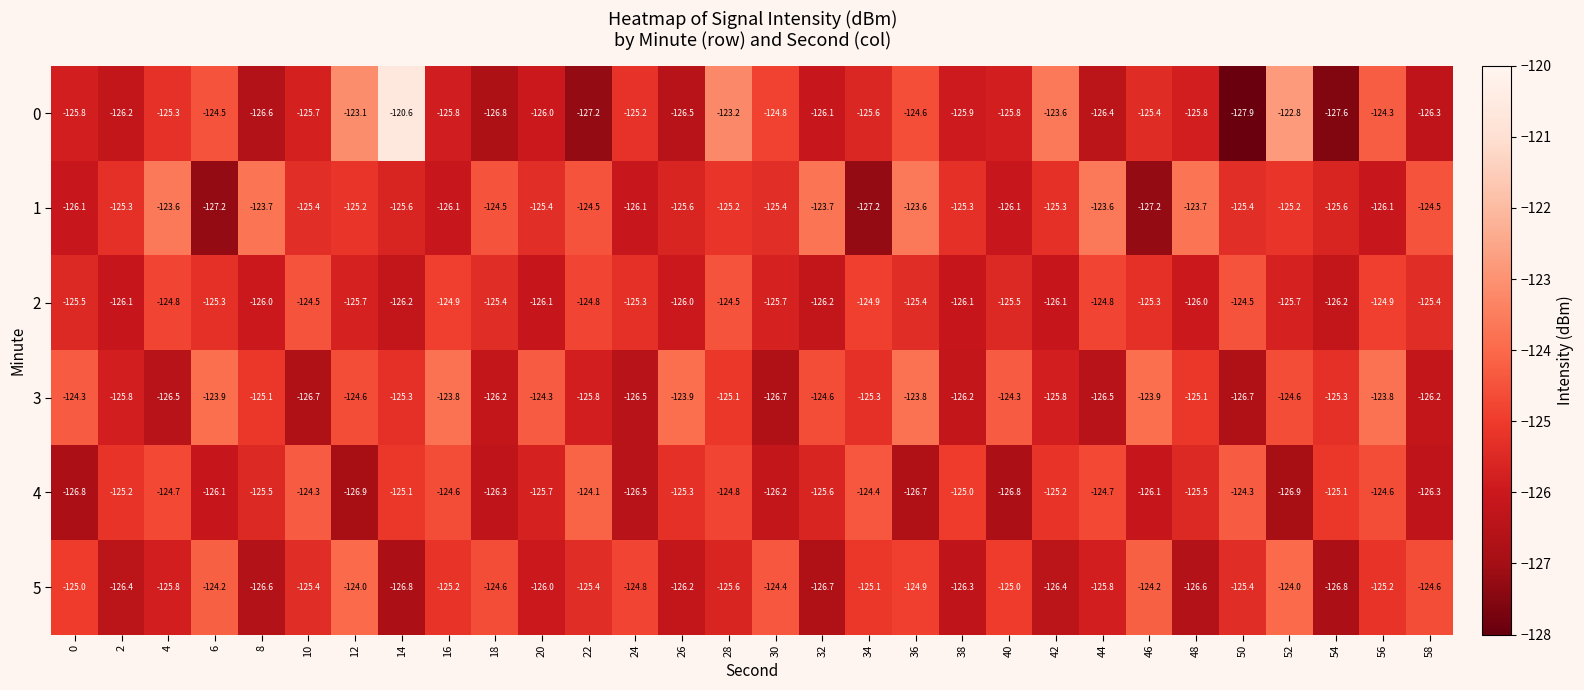

How many distinct data groups are displayed?

6